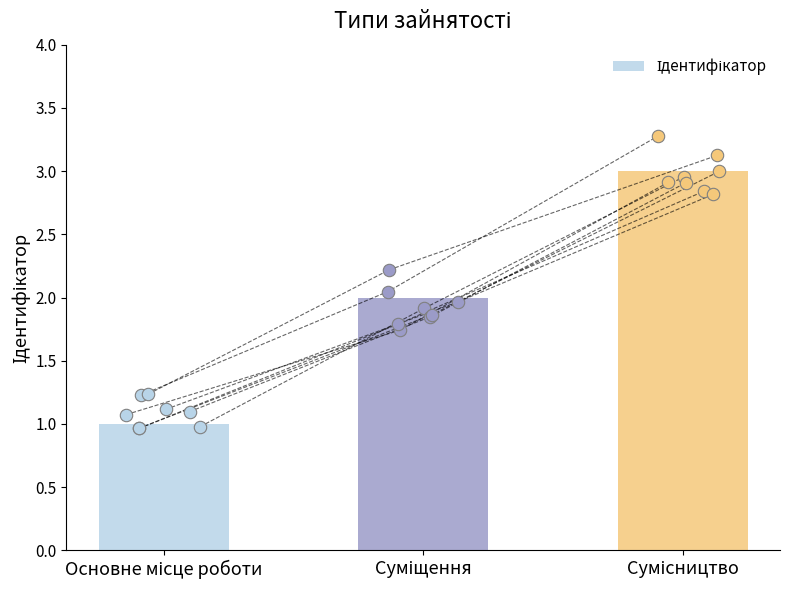

What is the change in value from Суміщення to Сумісництво?

+1